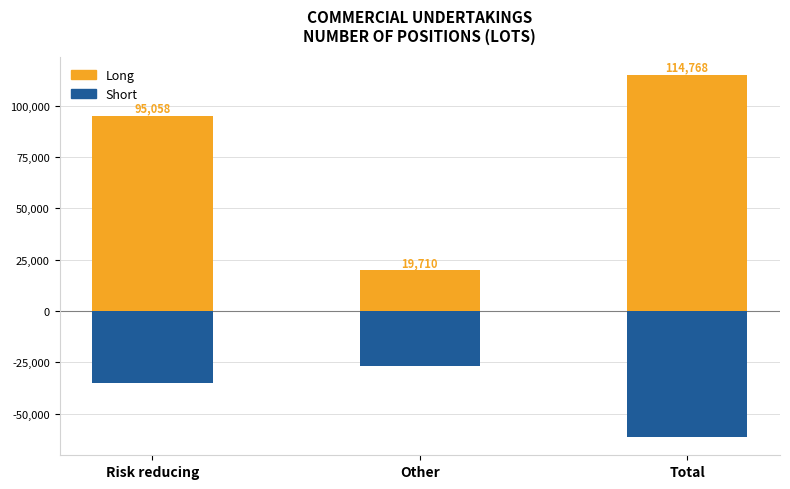

At how many categories does at least one series exceed -28410?

3